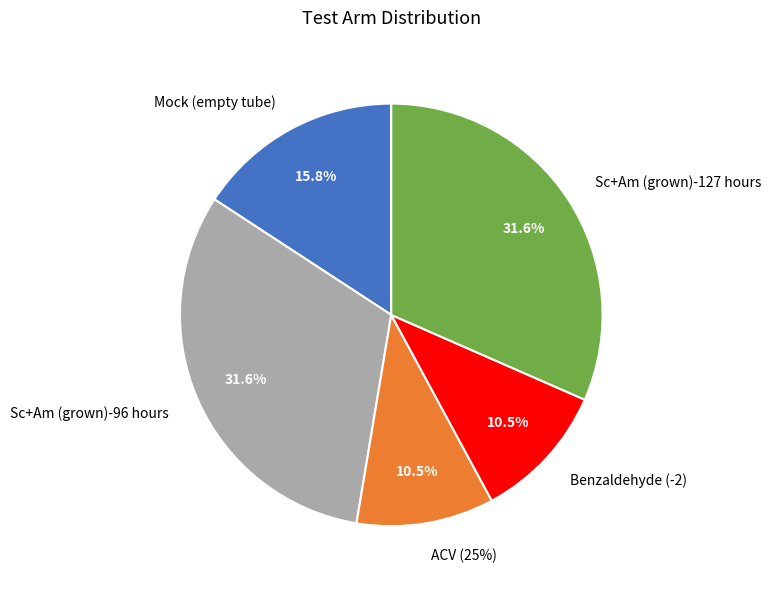

Do ACV (25%) and Sc+Am (grown)-127 hours together represent more than half of the pie?

No